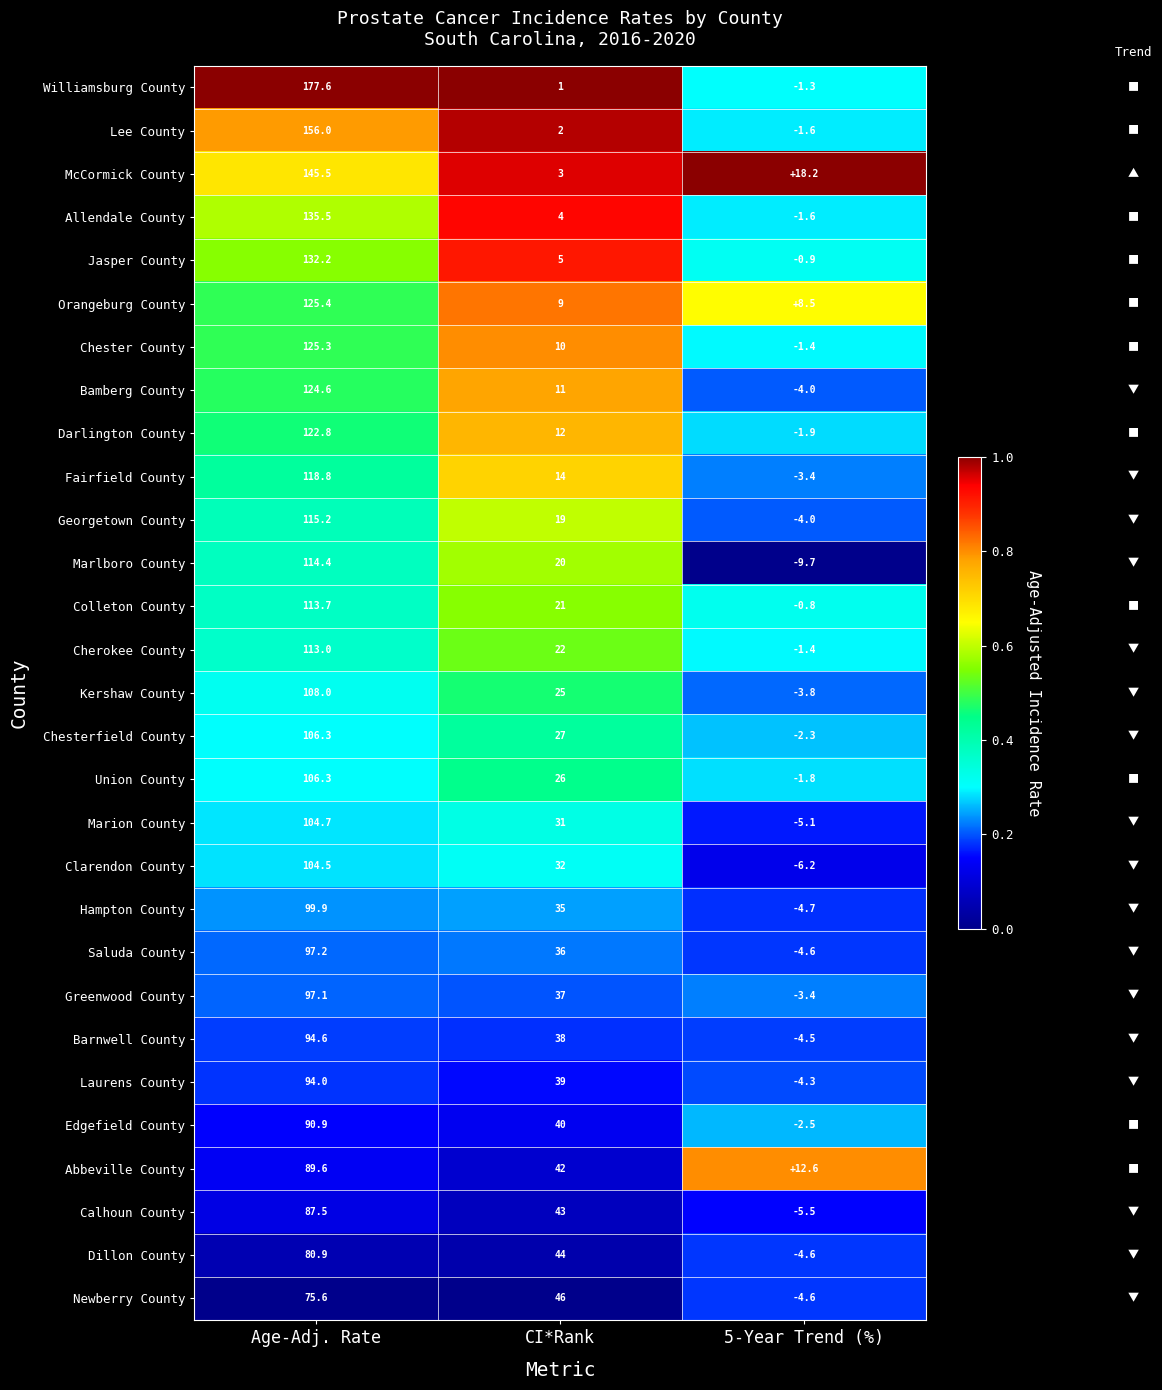

Which series has the widest spread of values?

Williamsburg County